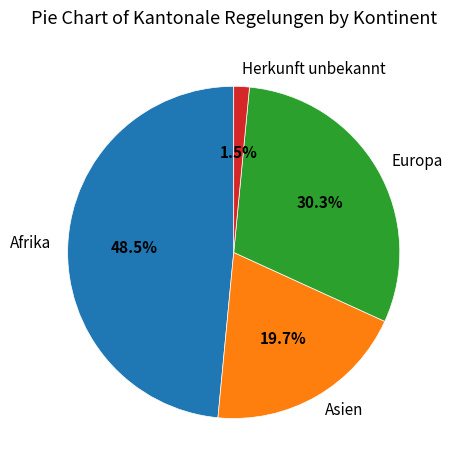

Which slice is the largest?

Afrika